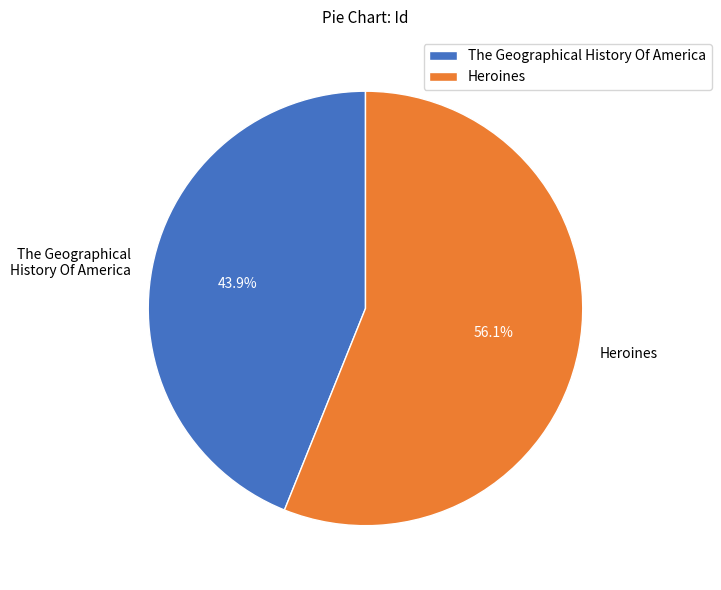

To the nearest percent, what is the average slice percentage?

50%